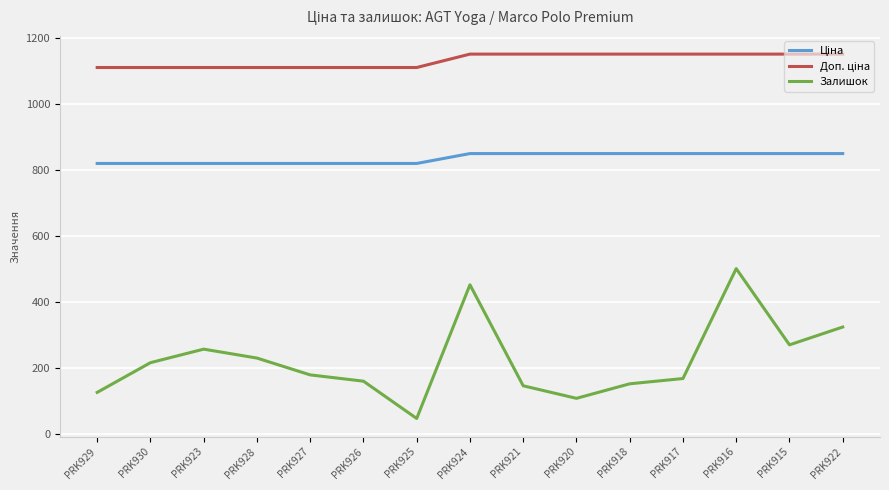

Which series has the widest spread of values?

Залишок